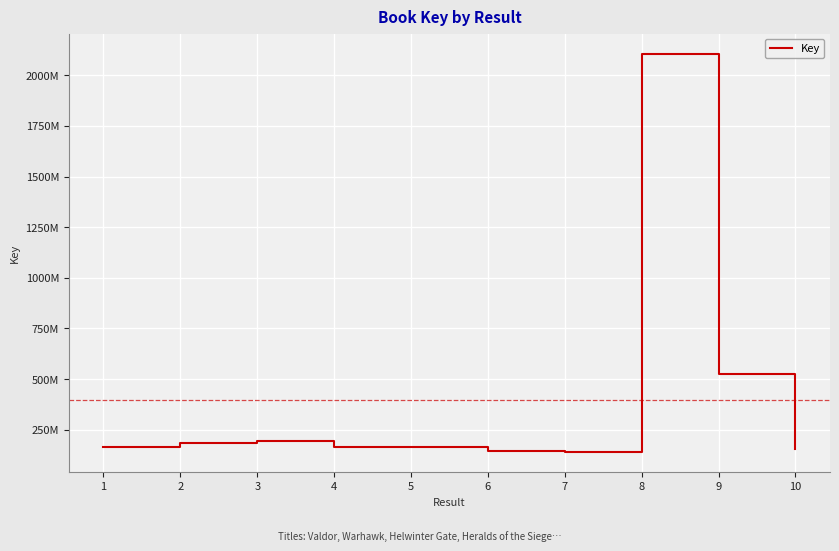

What value does the data have at 1, to the nearest 100?

167595900